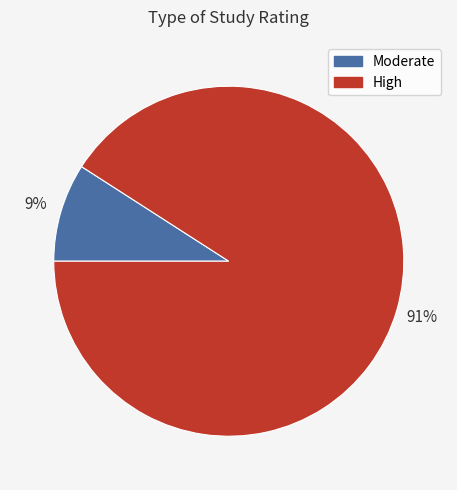

To the nearest percent, what is the difference between the largest and smallest slice percentages?

82%